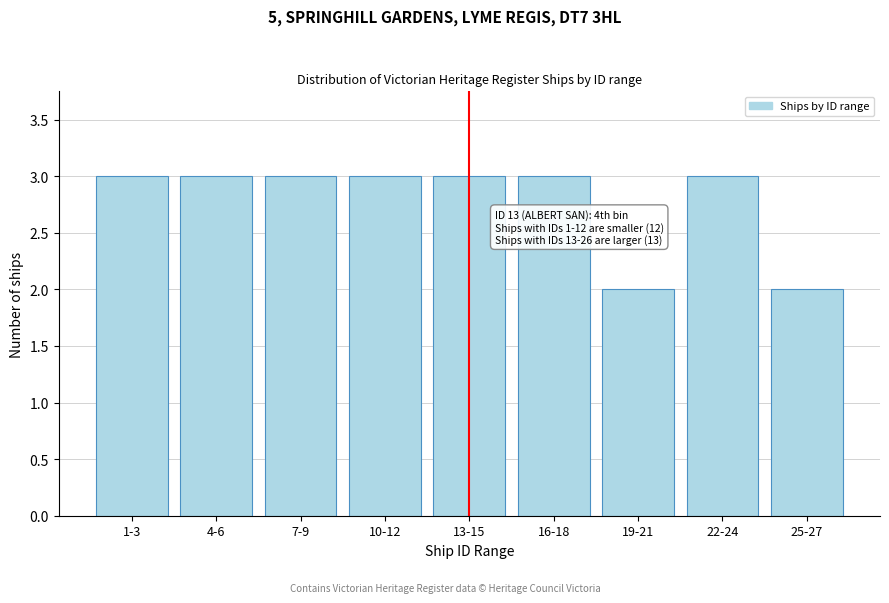

Reading right to left, what are all the values shown in this chart?

25-27=2	22-24=3	19-21=2	16-18=3	13-15=3	10-12=3	7-9=3	4-6=3	1-3=3